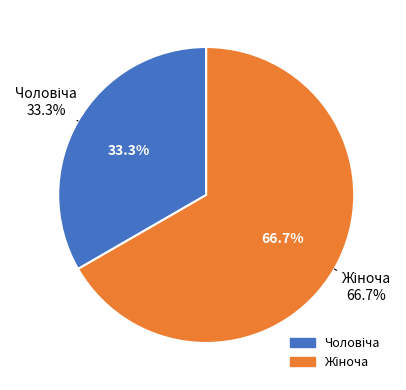

Rank the categories by value from highest to lowest.

Жіноча, Чоловіча